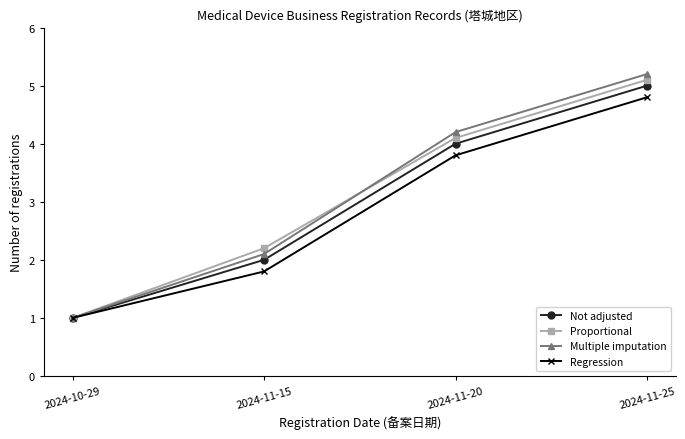

Which series has the largest range (max minus min)?

Multiple imputation